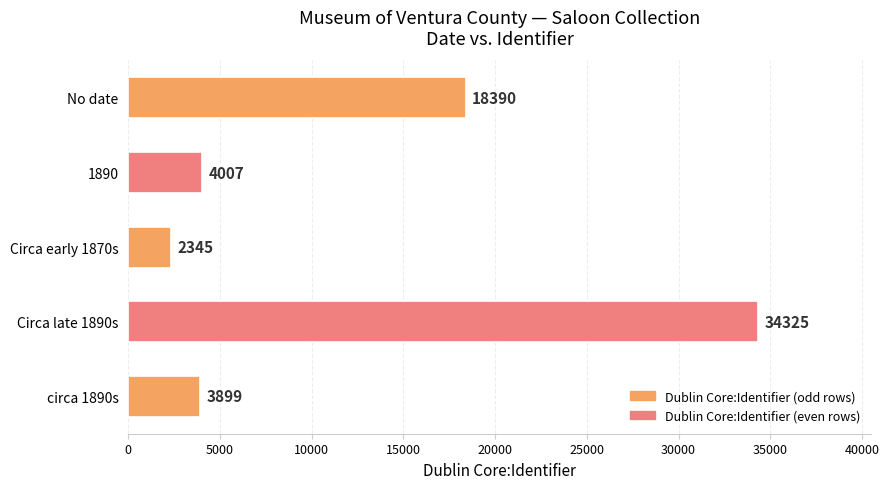

What is the average value?

12593